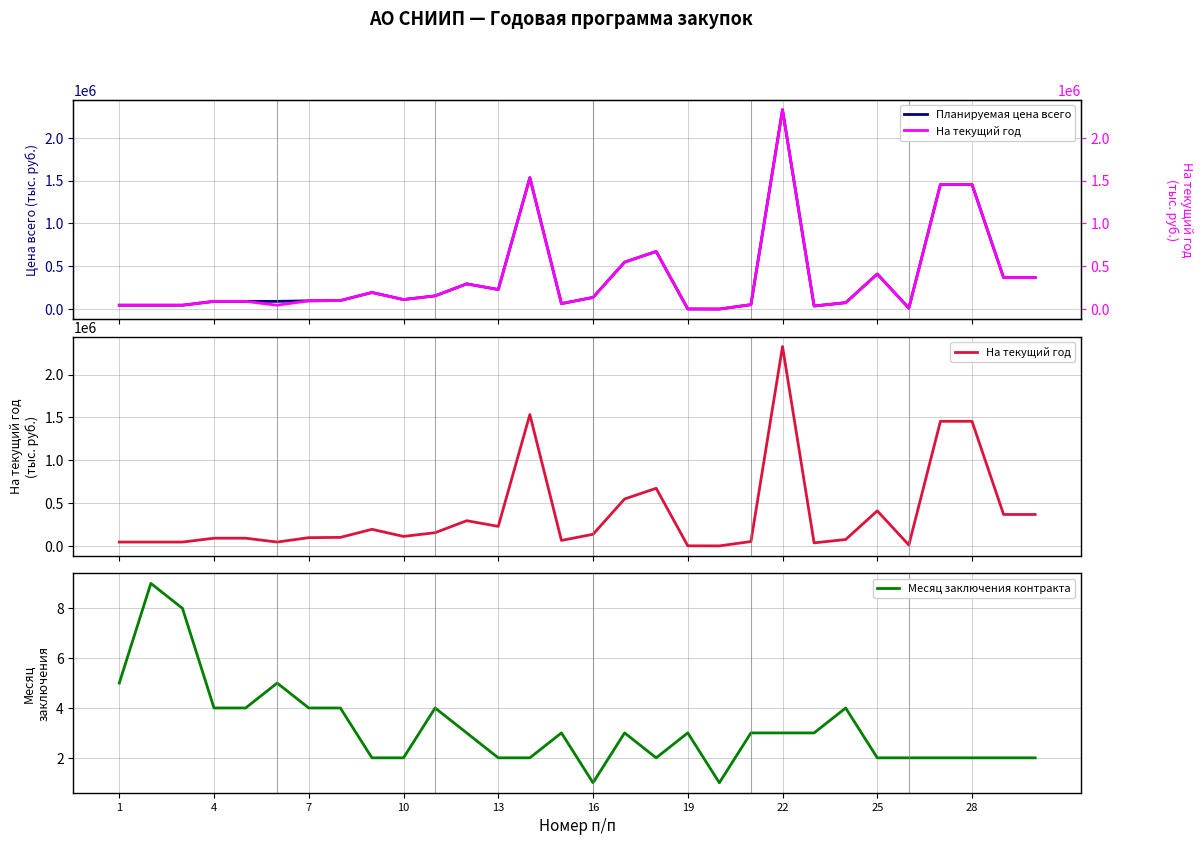

The value of Месяц заключения контракта at 7 is 6. True or false?

False